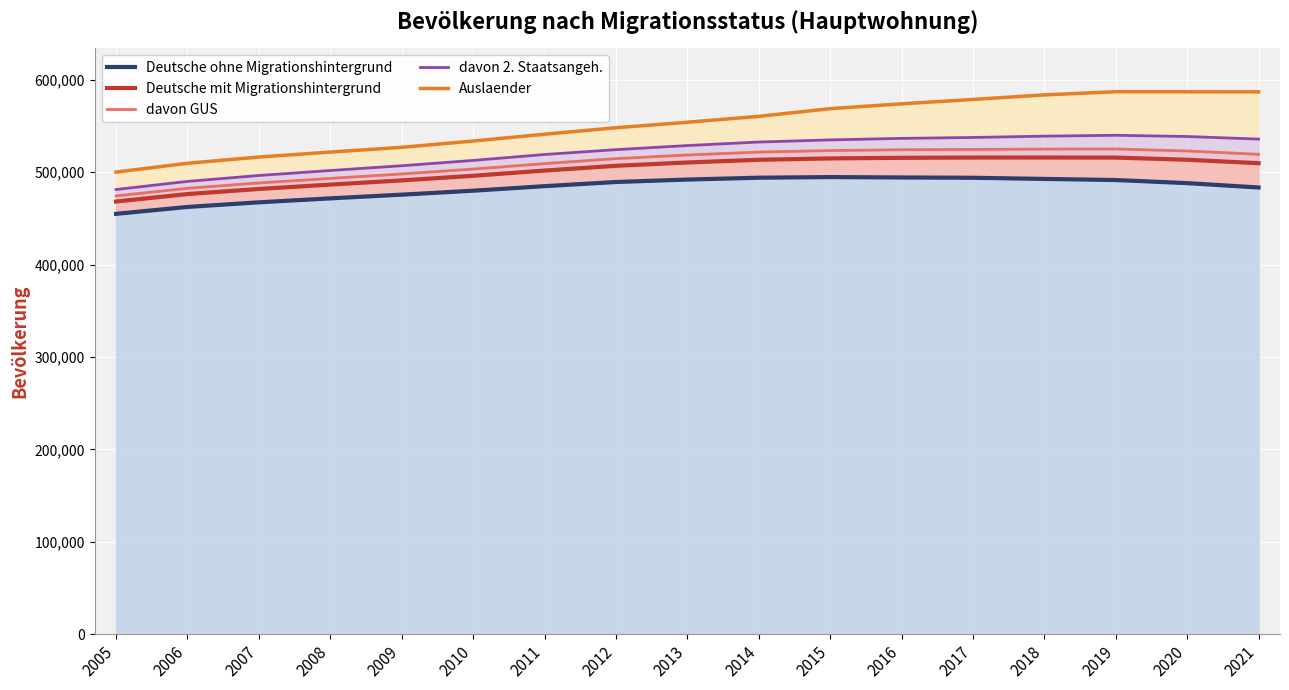

What is the difference between the maximum and minimum values in the Deutsche mit Migrationshintergrund series?

47654